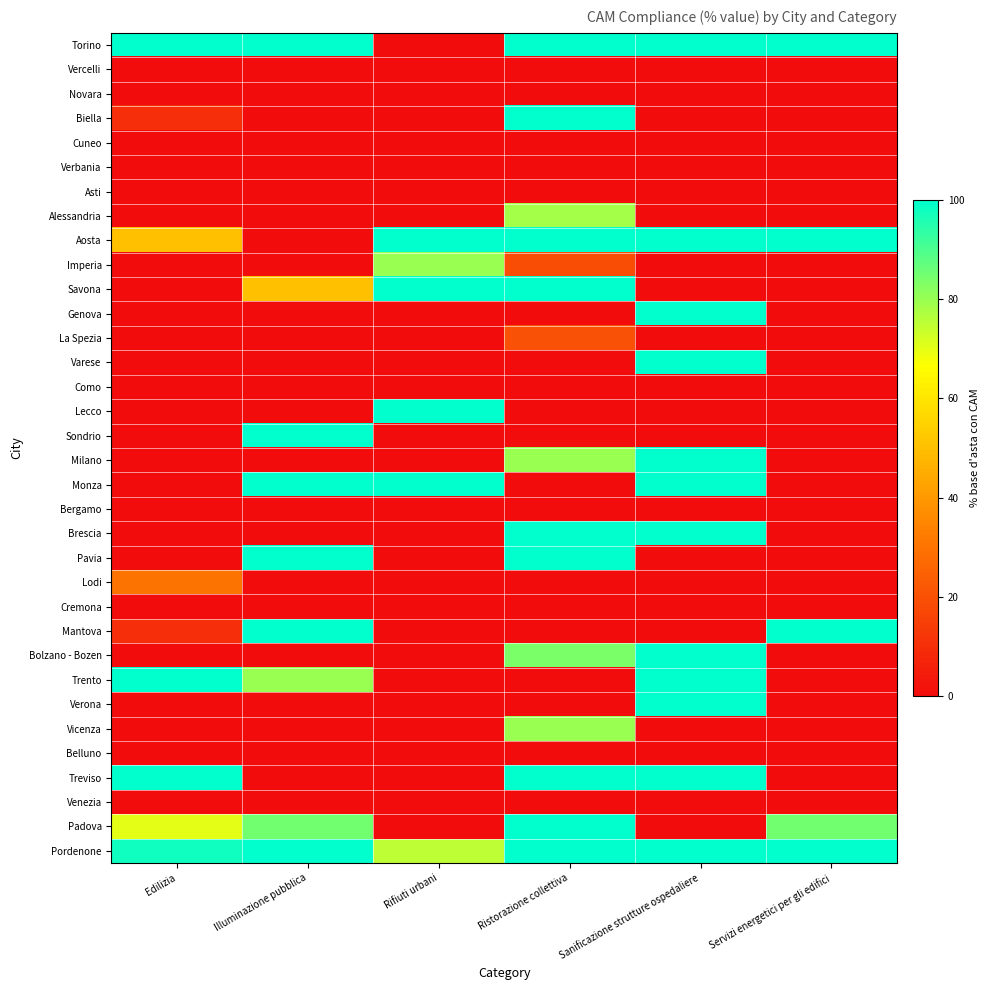

Which has a higher value, Rifiuti urbani or Sanificazione strutture ospedaliere?

Sanificazione strutture ospedaliere